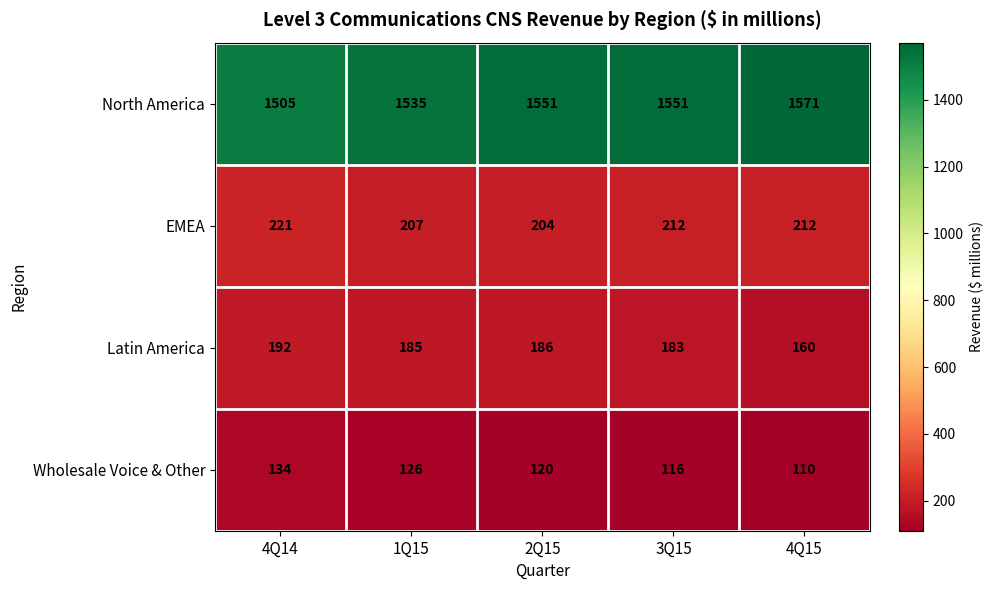

What is the average value of the EMEA series?

211